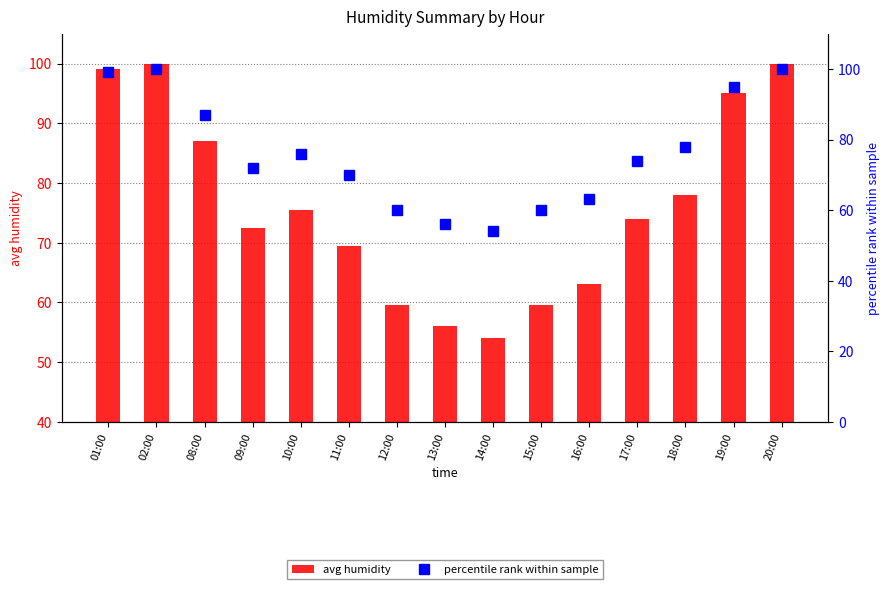

How many values in the avg humidity series are below 74?

7